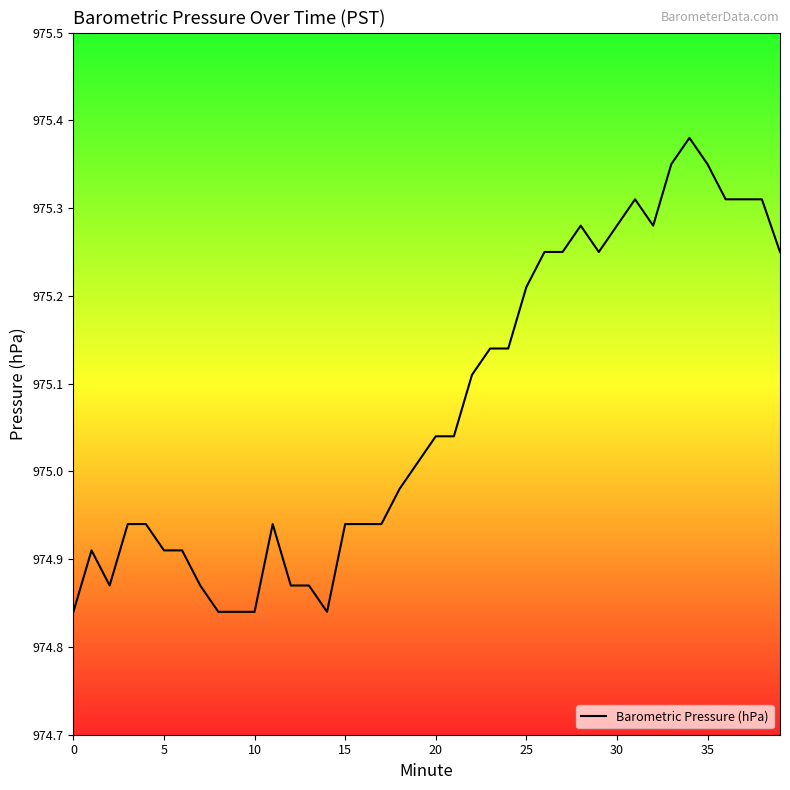

What is the difference between the maximum and minimum values?

0.5